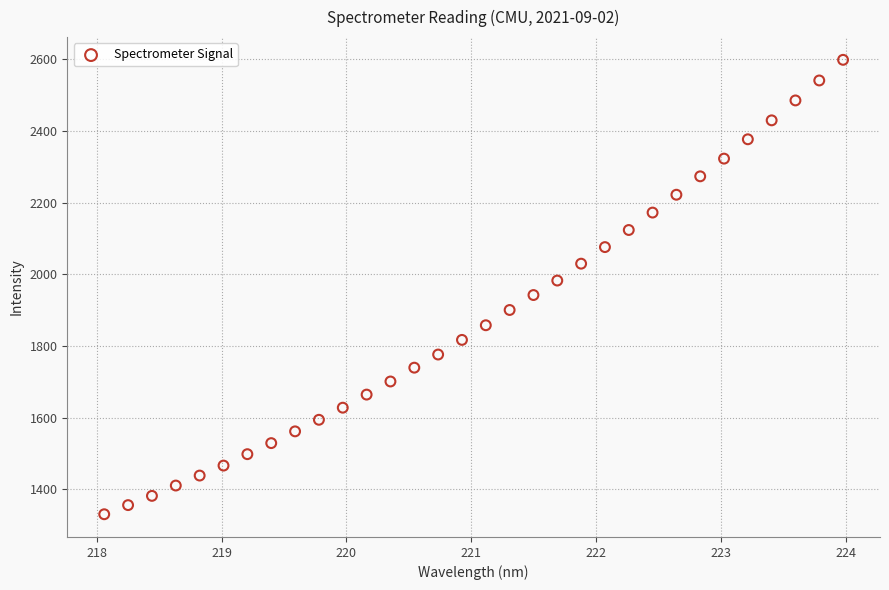

What is the range of Y values (max minus min)?

1268.3